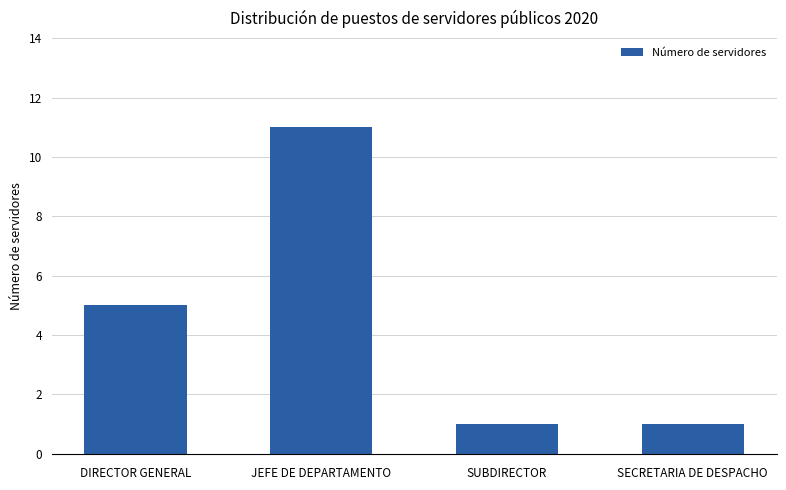

The value at DIRECTOR GENERAL is 5. True or false?

True